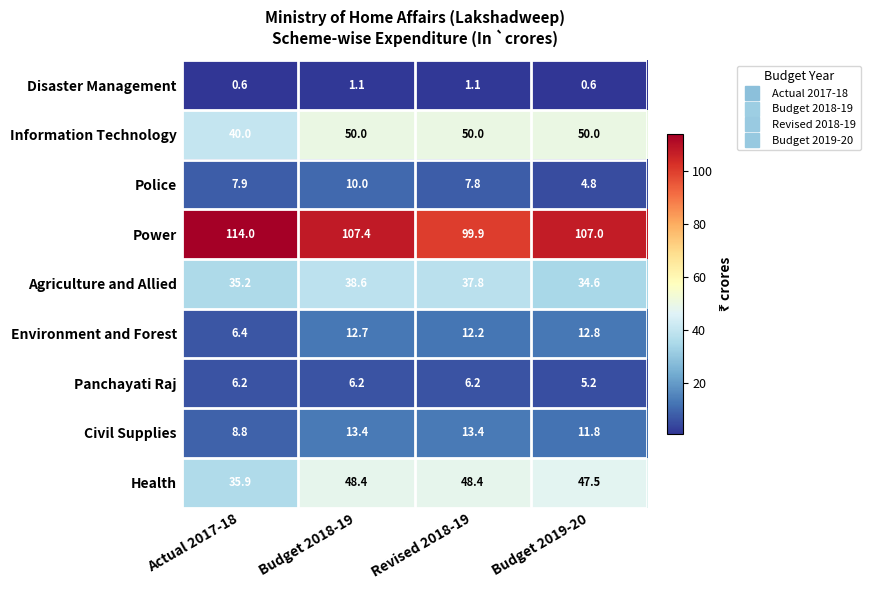

At how many categories does at least one series exceed 56?

4